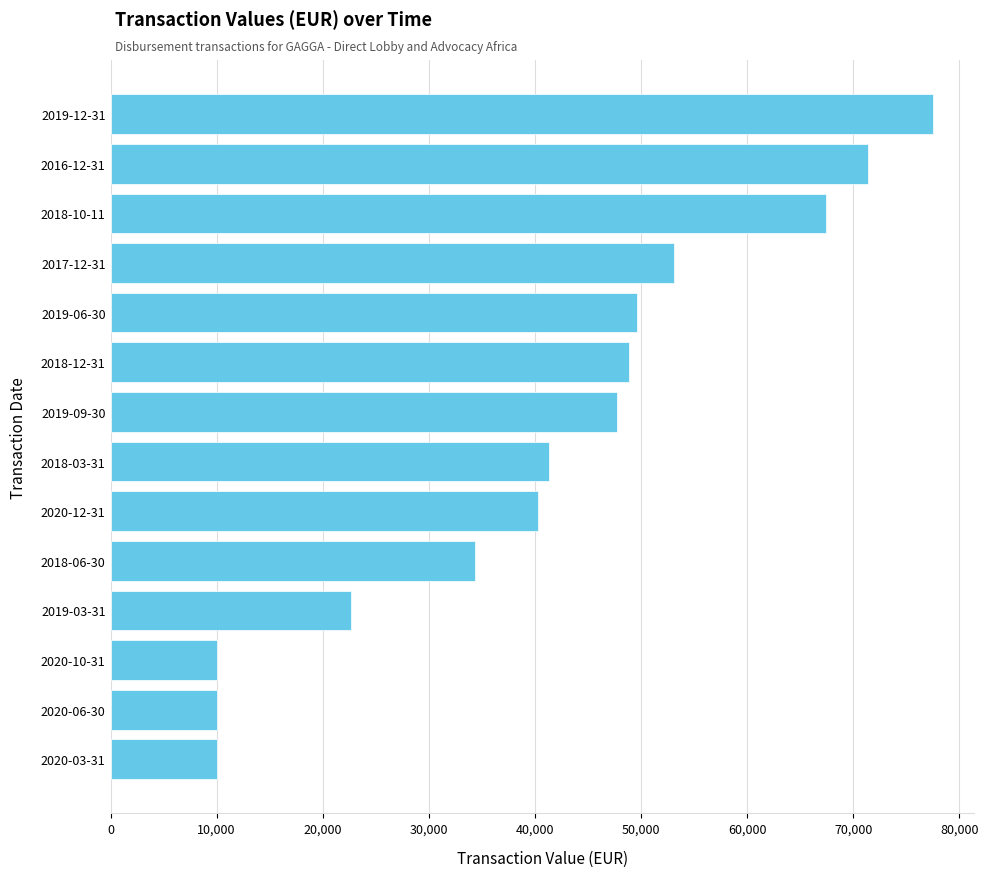

What is the value of the 1st bar from the top?

77502